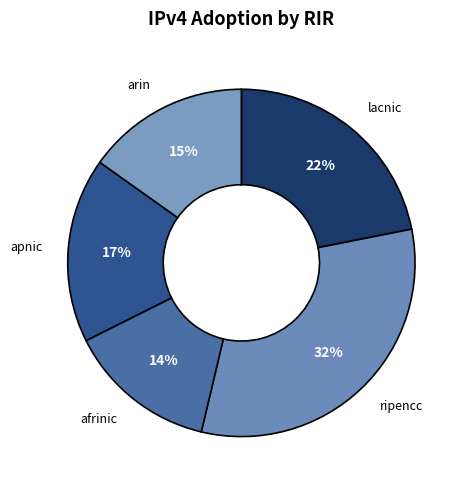

Is it true that apnic is 5% of the pie?

False